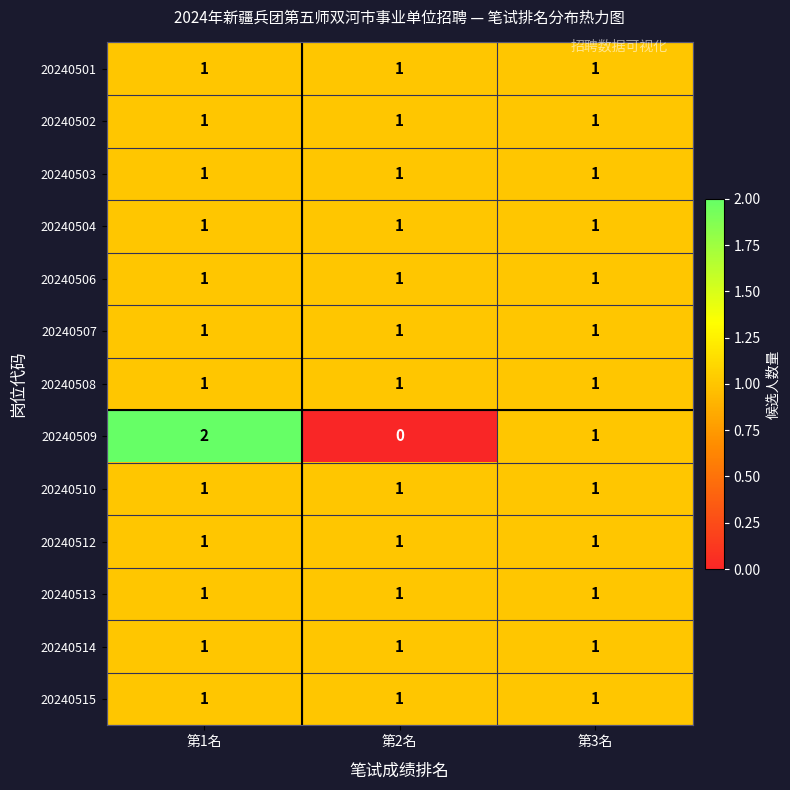

Which label corresponds to the smallest value in the chart?

第2名